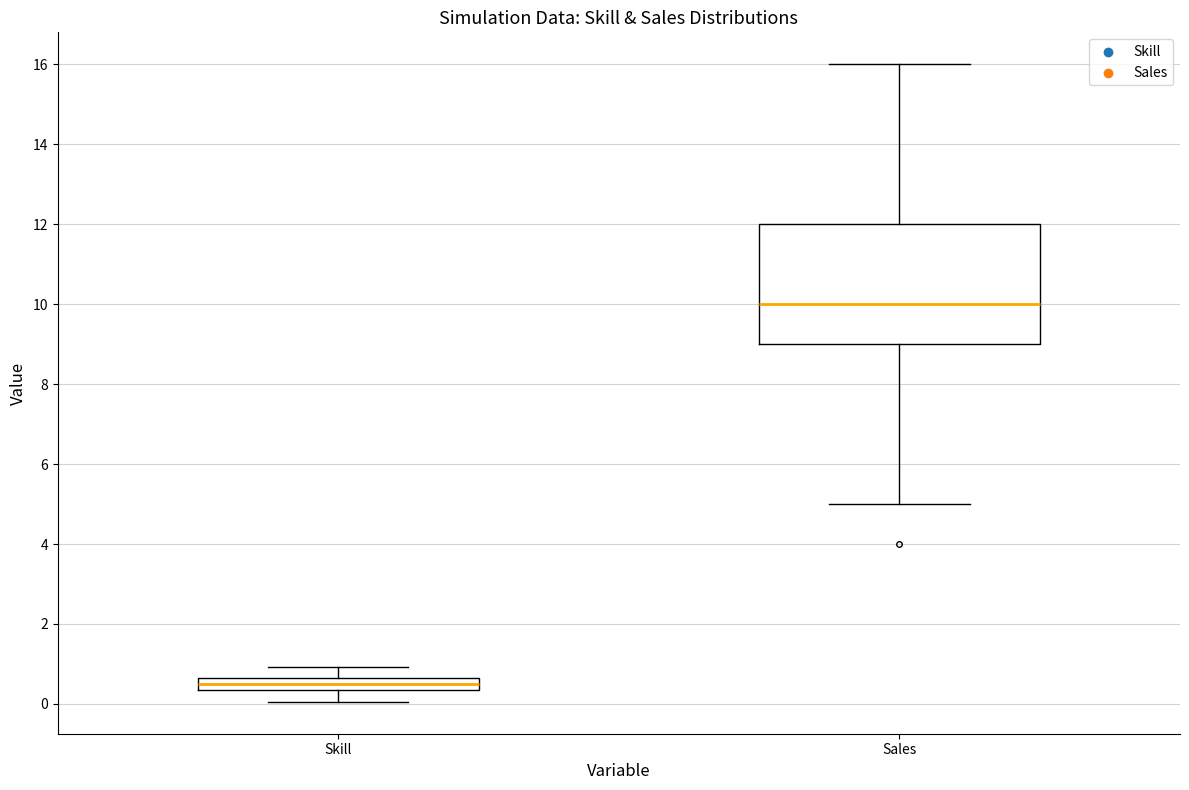

Reading left to right, read every box against the y-axis: the position of its median line, the range the box covers, and the ends of its whiskers. The values are not printed on the chart, so give them approximately, as read against the axis.

Skill: median 0.6 (inside the box), box 0.4 to 0.6, whiskers 0.0 to 1.0
Sales: median 10.0, box 9.0 to 12.0, whiskers 5.0 to 16.0